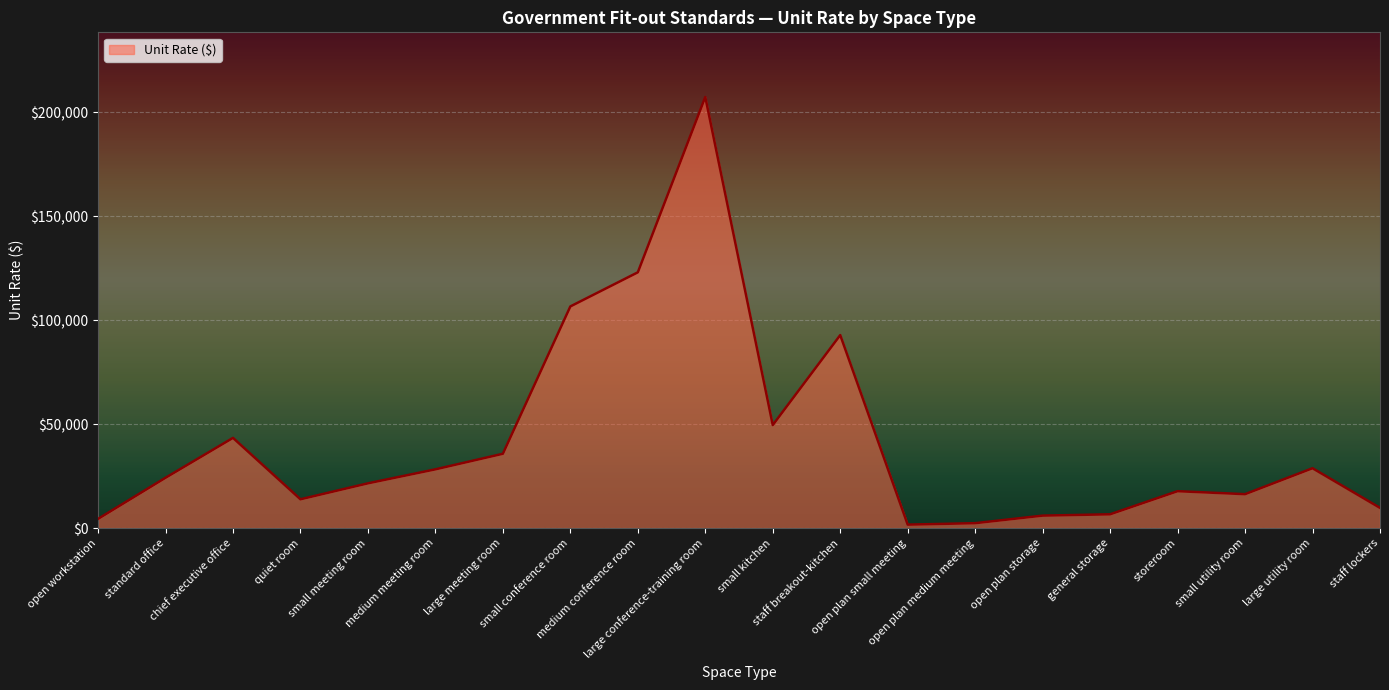

How many distinct data groups are displayed?

1